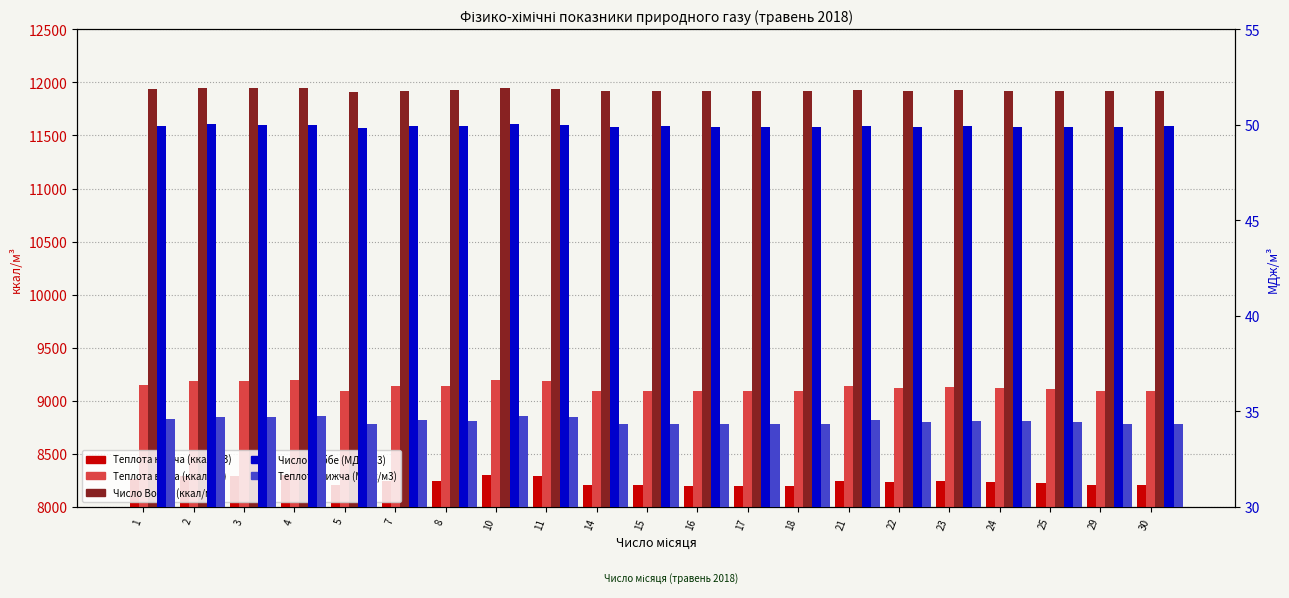

Is the value of Теплота нижча (МДж/м3) at 15 greater than the value of Число Воббе (МДж/м3) at 8?

No